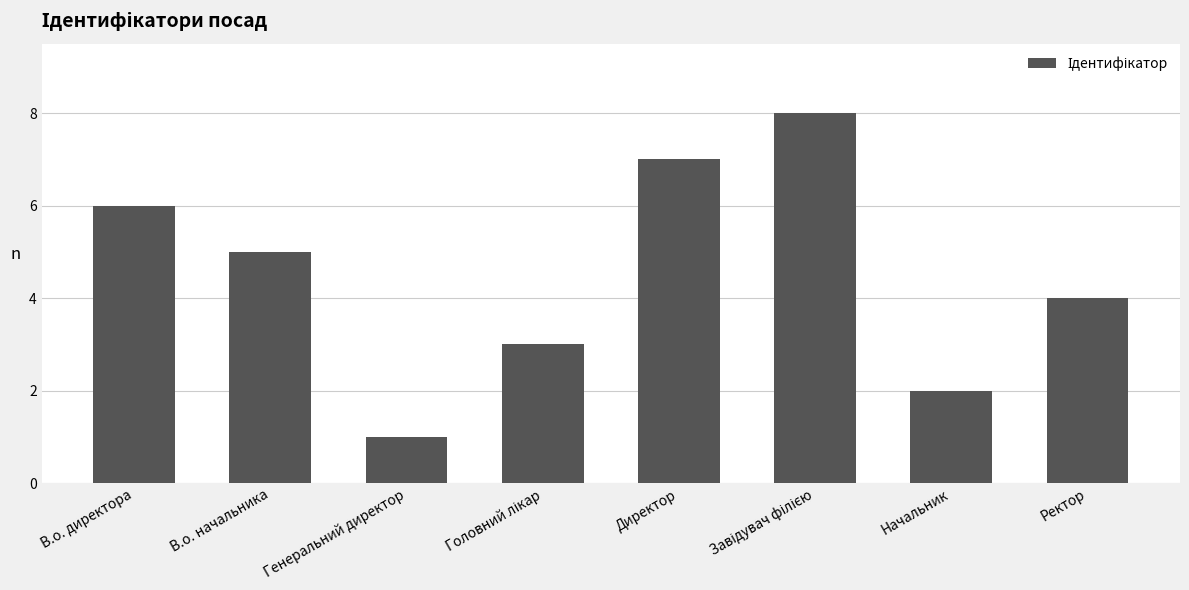

Which label corresponds to the smallest value in the chart?

Генеральний директор